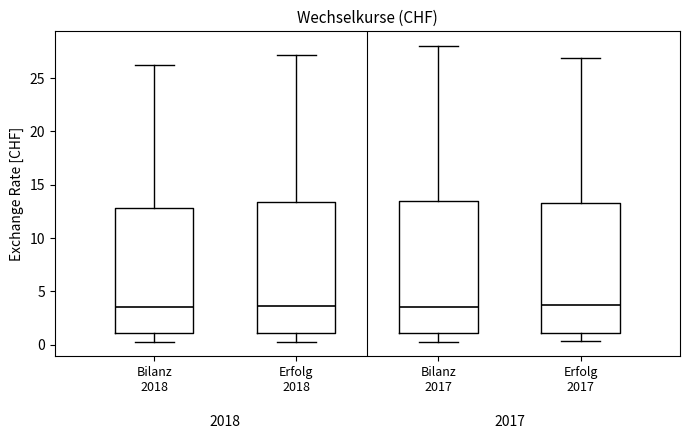

Reading left to right, transcribe this box plot: for each box, give where its median line is, the range the box spans, and where its two whiskers end, as read against the y-axis. The values are not printed on the chart, so give them approximately, as read against the axis.

Bilanz 2018: median 3.5, box 1.0 to 13.0, whiskers 0.5 to 26.0
Erfolg 2018: median 3.5, box 1.0 to 13.5, whiskers 0.5 to 27.0
Bilanz 2017: median 3.5, box 1.0 to 13.5, whiskers 0.5 to 28.0
Erfolg 2017: median 3.5, box 1.0 to 13.5, whiskers 0.5 to 27.0